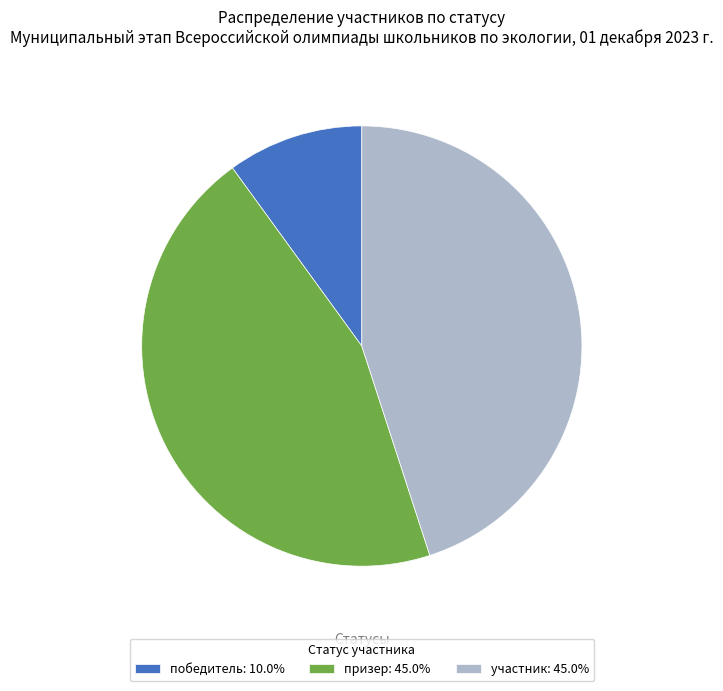

Is there a majority slice in this chart?

No